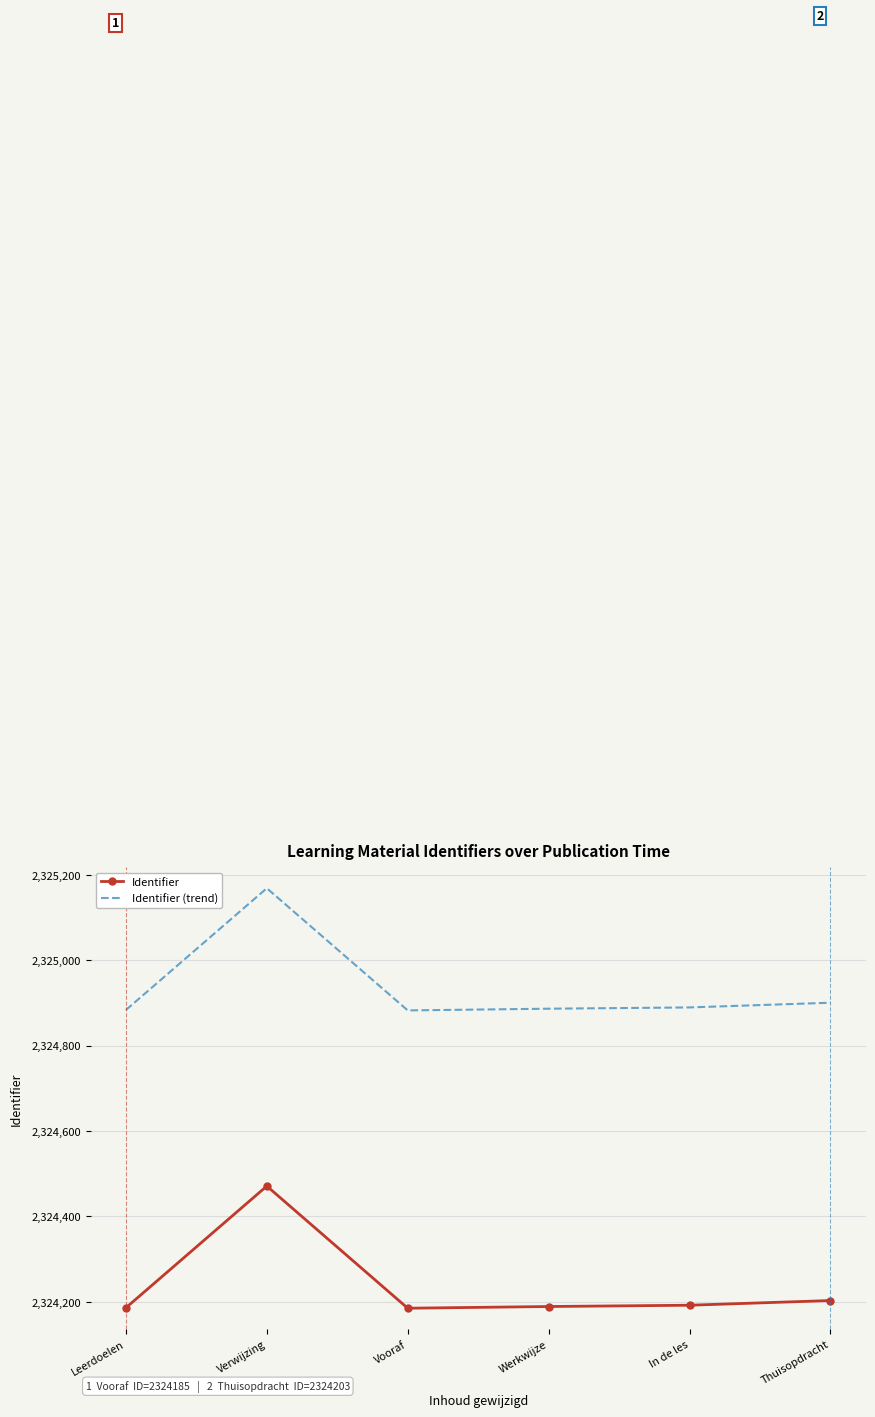

What is the approximate value of Identifier at Thuisopdracht?

2324203.0